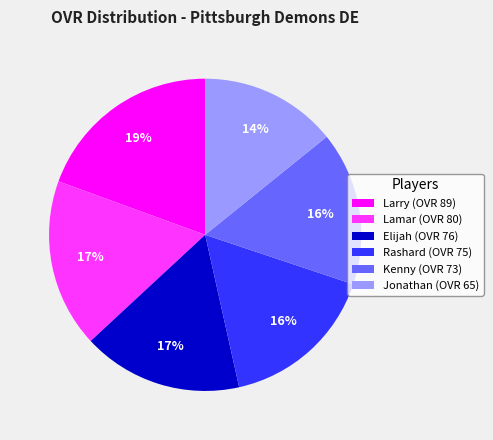

Is it true that Elijah is 8% of the pie?

False